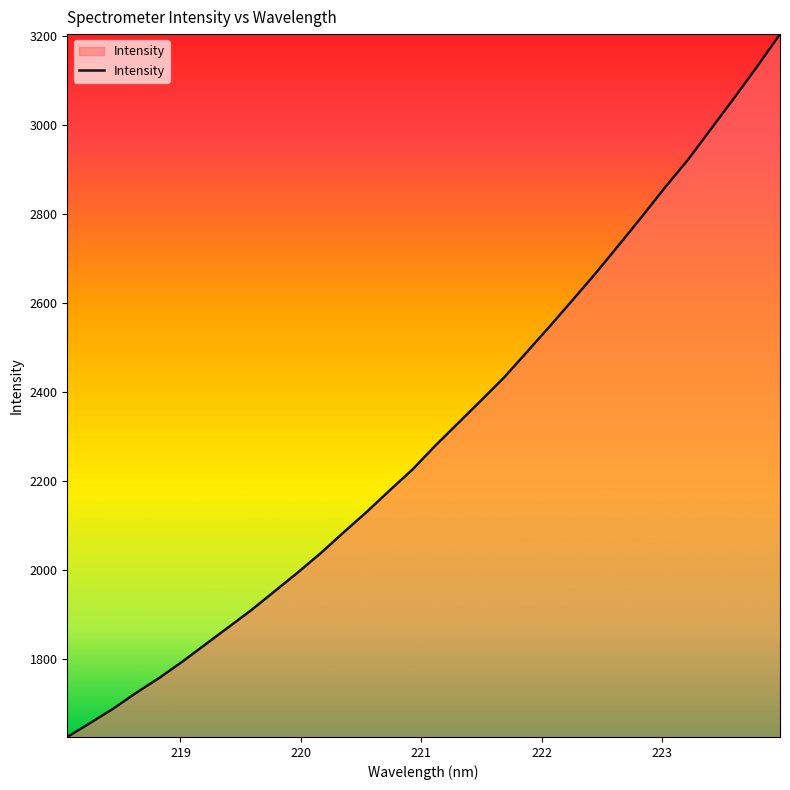

True or false: there are more than 2 points higher than both neighbors.

False